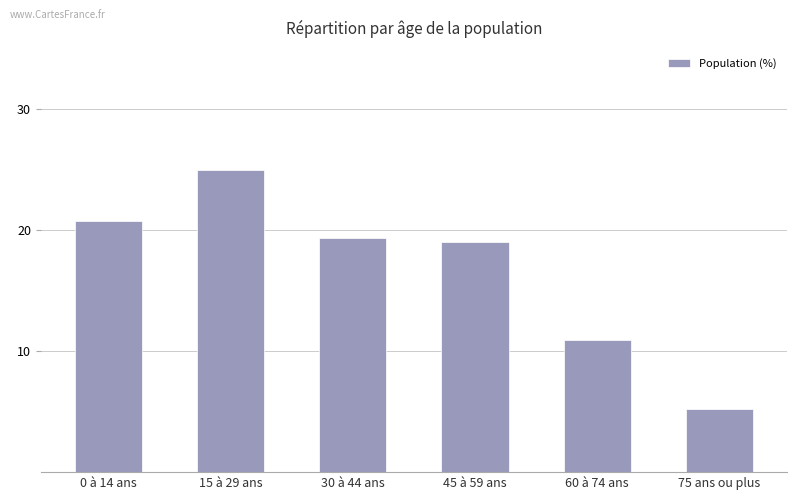

How many data points does each series have?

6